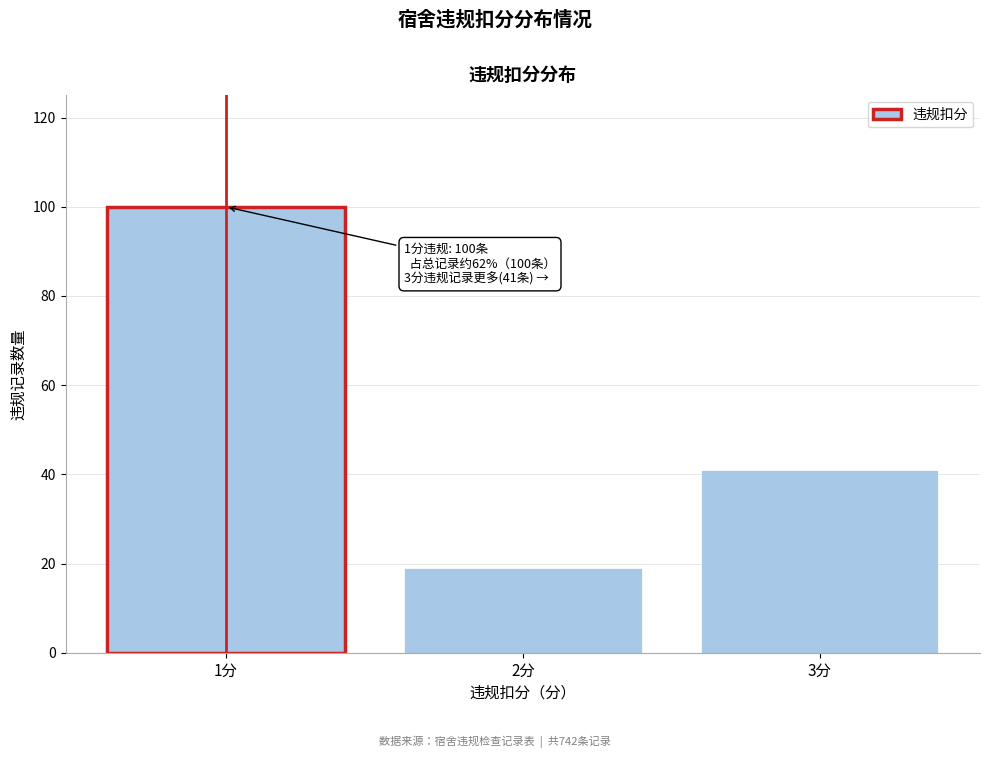

Reading left to right, what are all the values shown in this chart?

1分=100	2分=19	3分=41